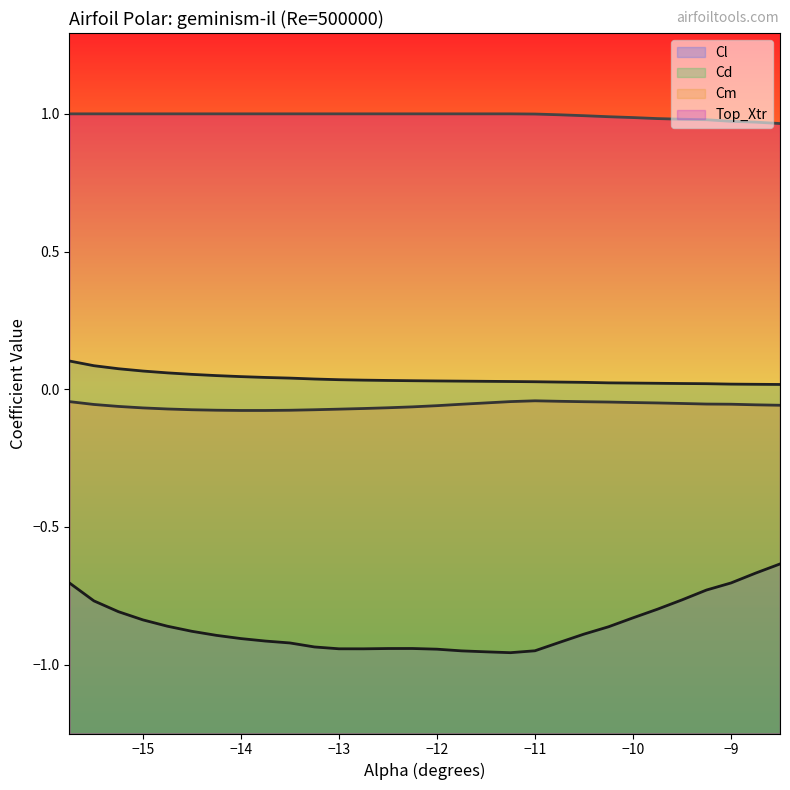

What are all the series names shown in the legend?

Cl (line), Cd (line), Cm (line), Top_Xtr (line)